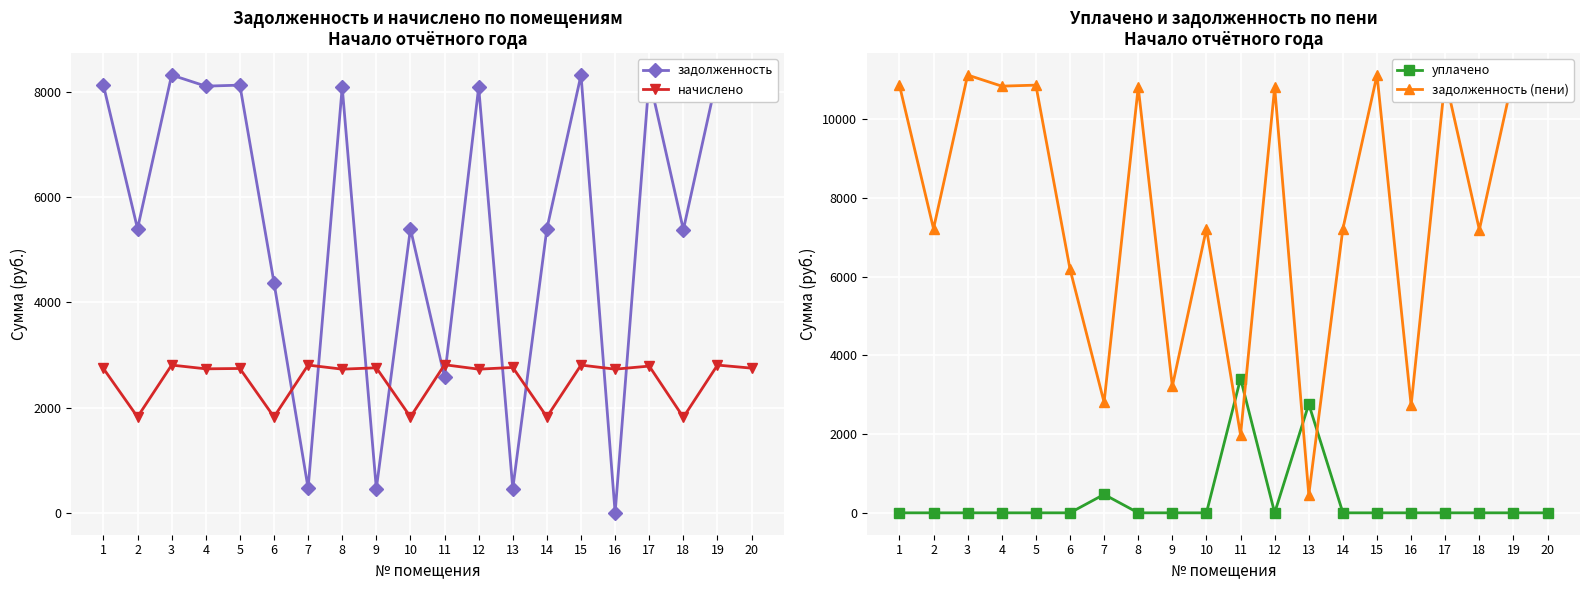

What is the spread (max minus min) of values at 3?

11119.4